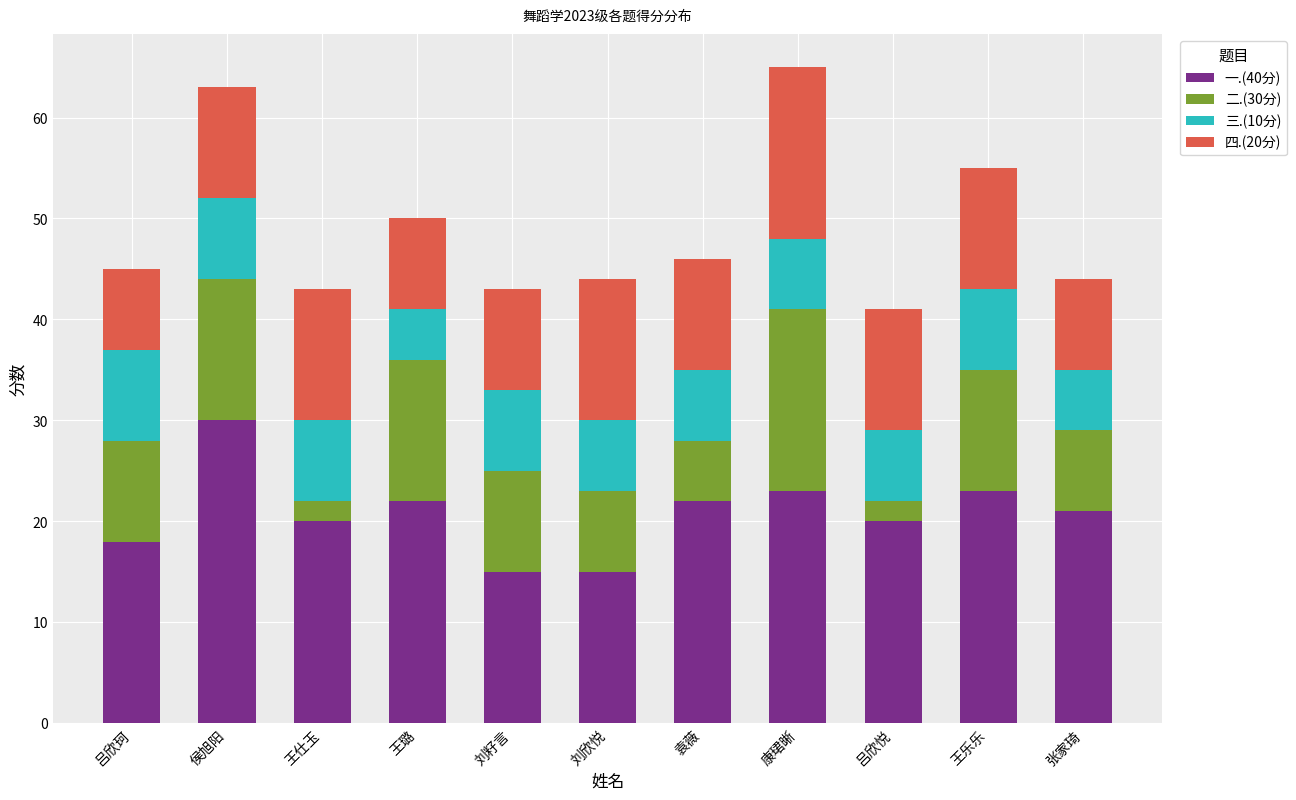

What is the difference between the maximum and minimum values in the 一.(40分) series?

15